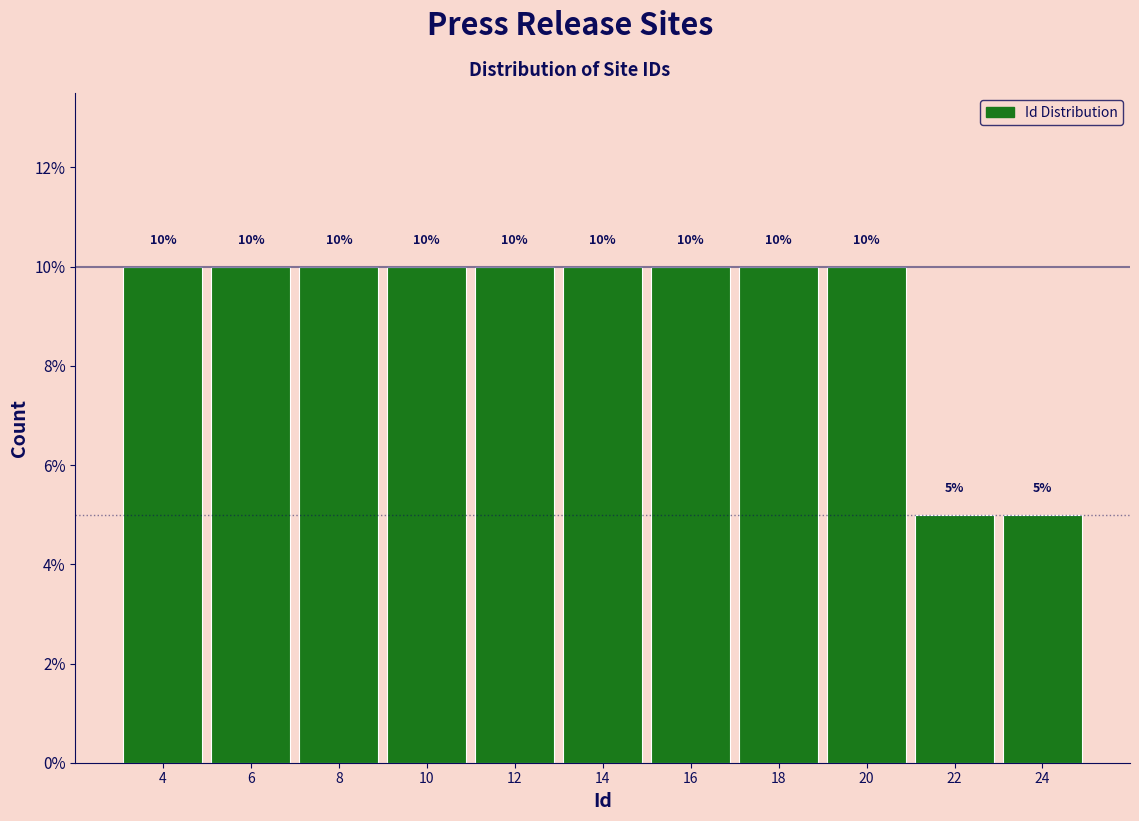

Reading left to right, extract all data points from this chart.

10	10	10	10	10	10	10	10	10	5	5